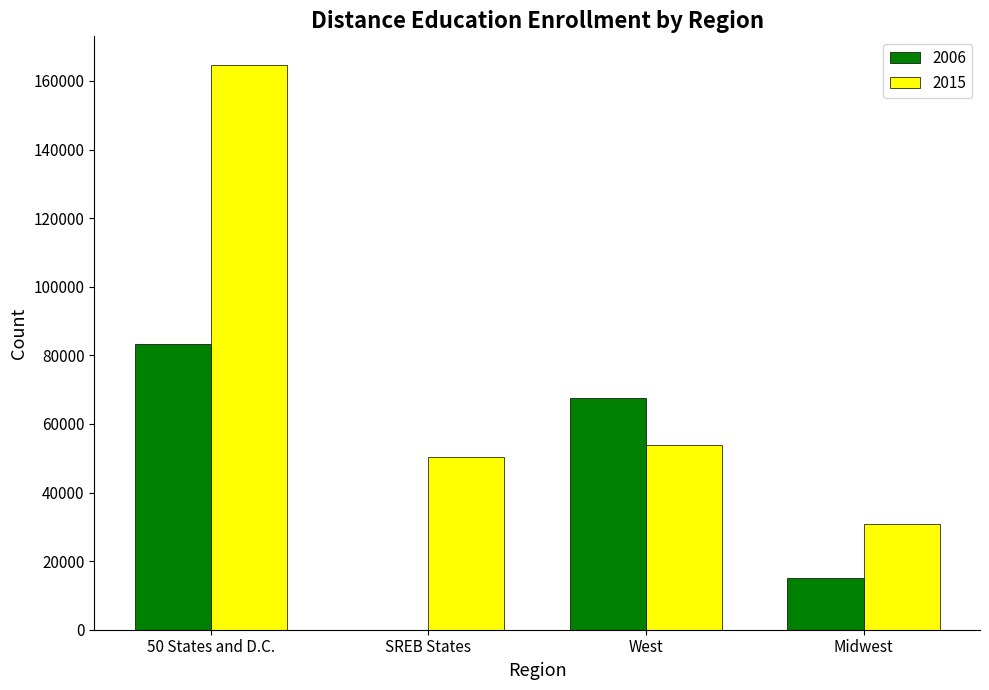

What is the spread (max minus min) of values at 50 States and D.C.?

81437